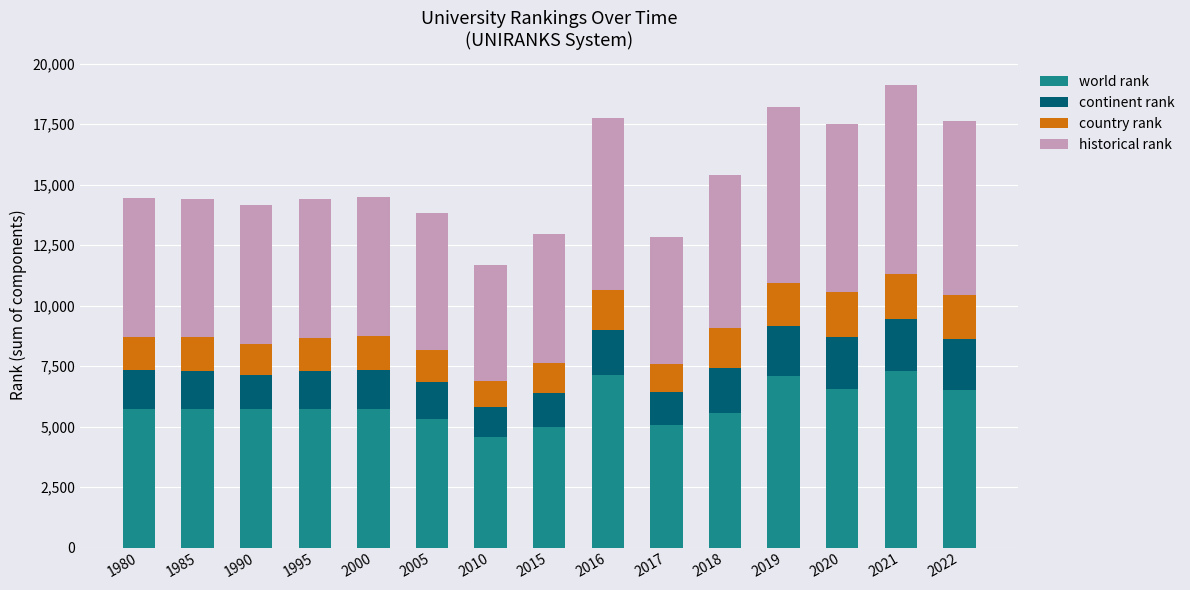

At which category is the sum across all series the highest?

2021